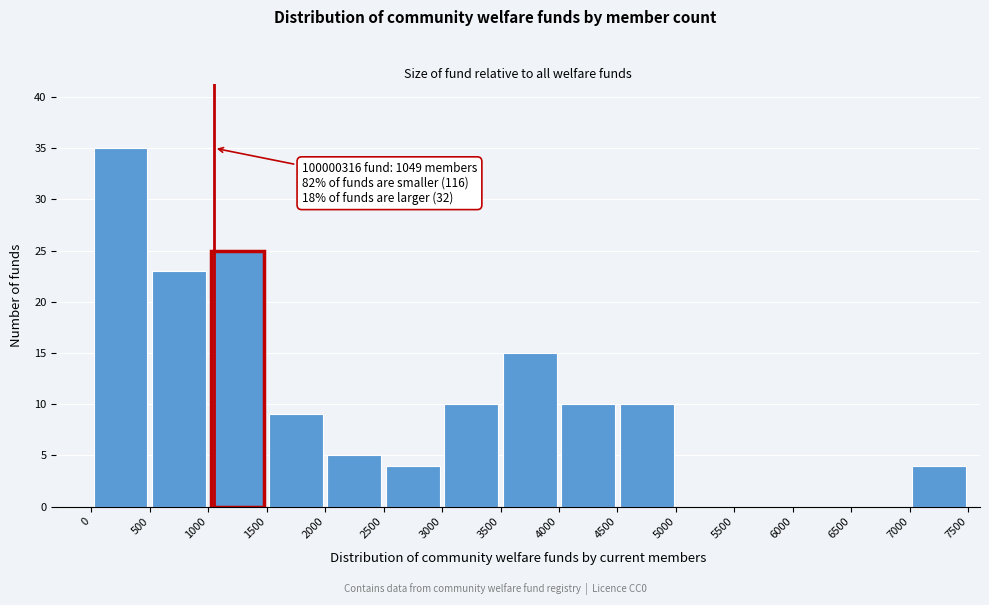

Over which range of the x-axis is the bar tallest?

0 to 500